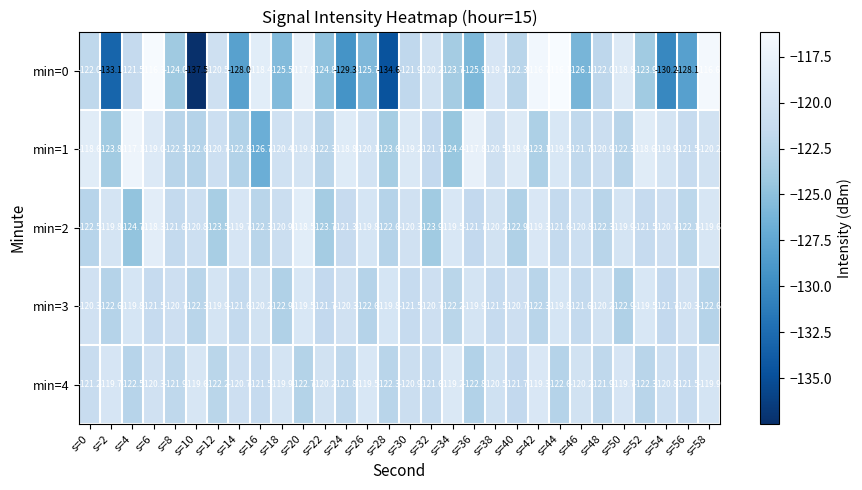

What is the difference between the maximum and second lowest values in the min=2 series?

5.6